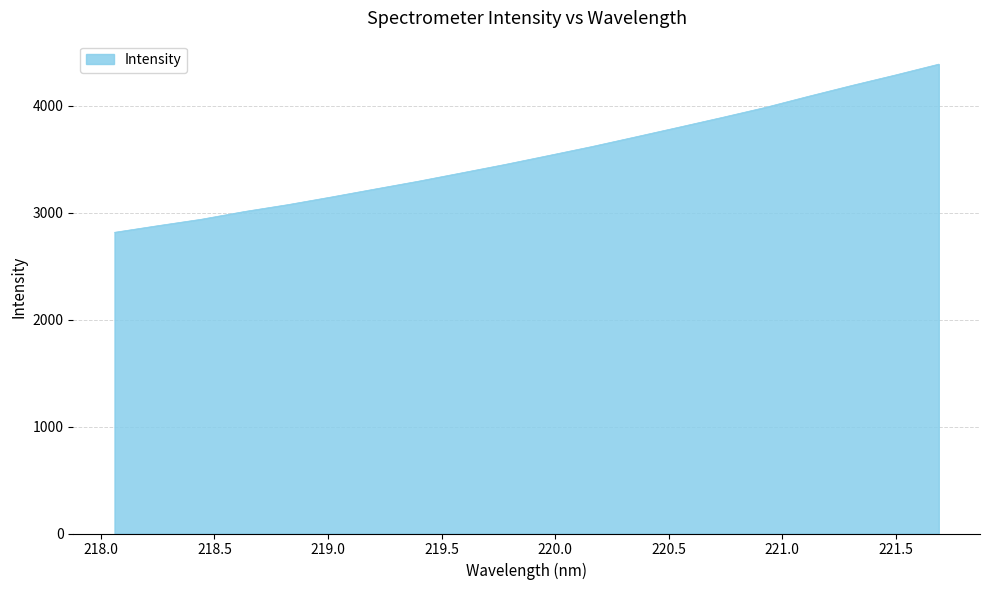

What is the maximum value shown in the chart?

4388.8